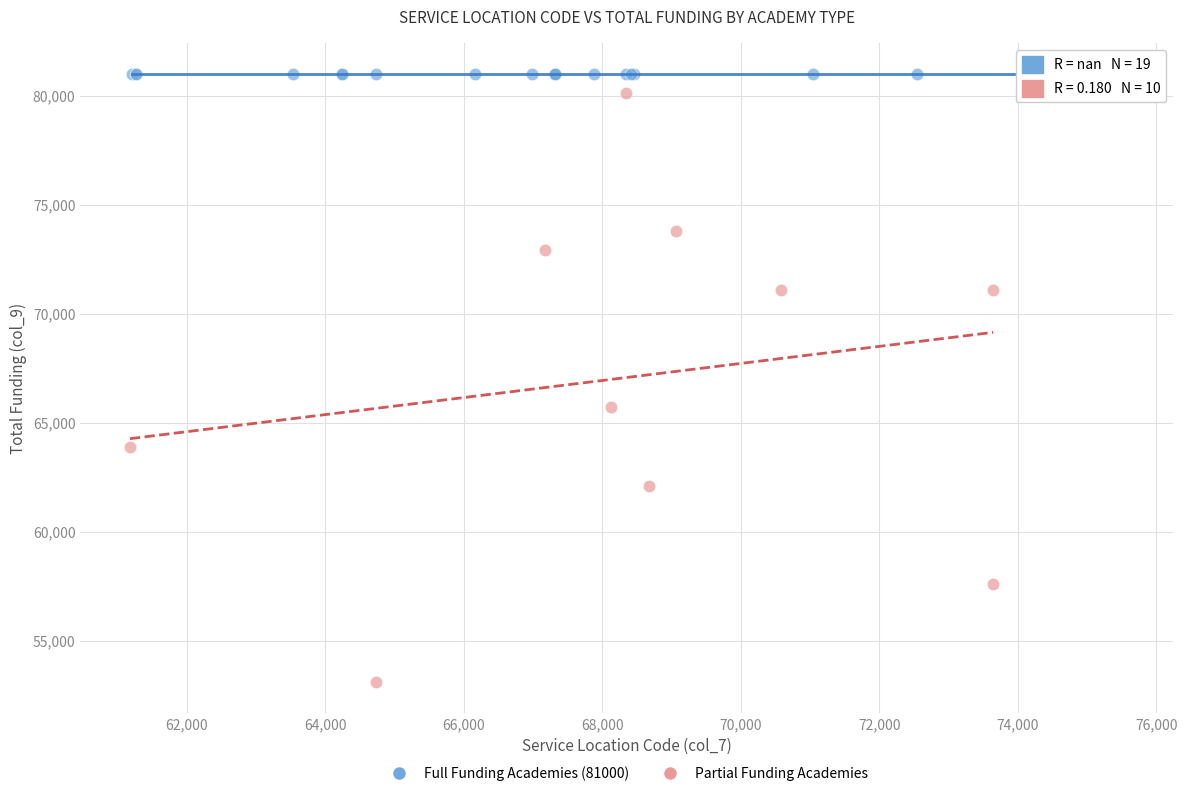

Which series contains the lowest Y value?

Partial Funding Academies